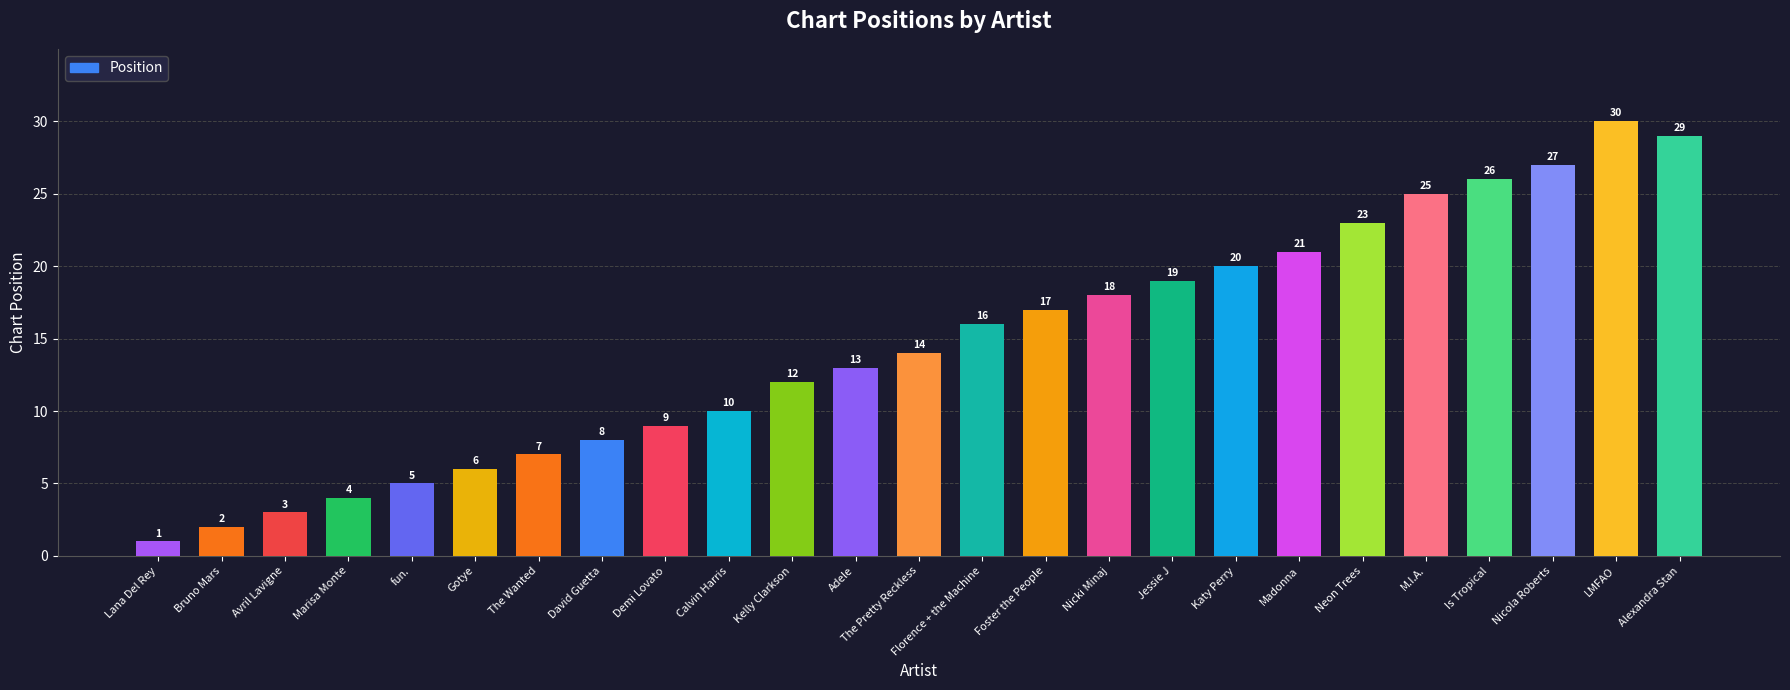

Which has a higher value, Avril Lavigne or David Guetta?

David Guetta